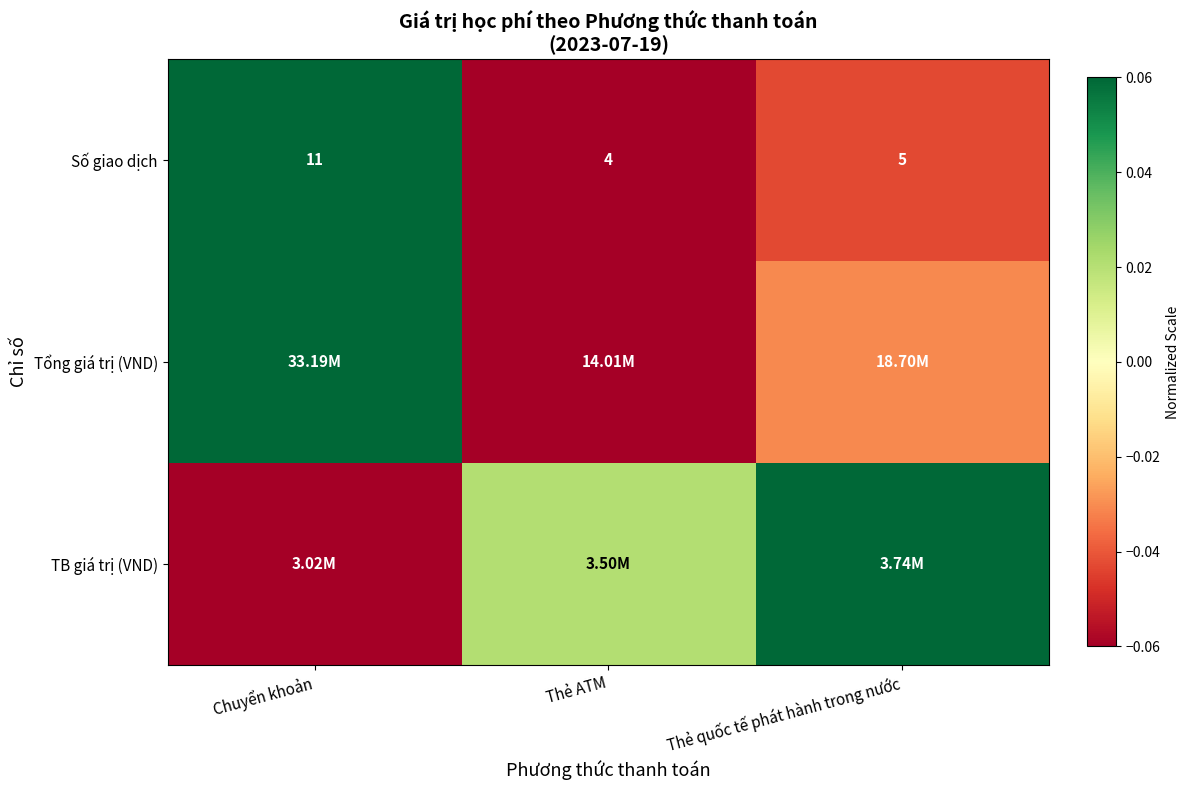

Which has a higher value, Thẻ ATM or Chuyển khoản?

Chuyển khoản